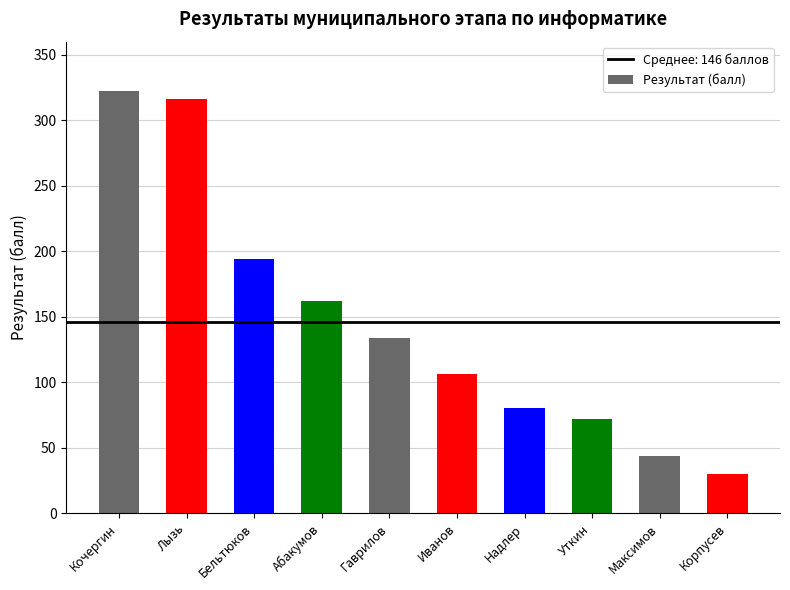

List the labels in order of value, smallest first.

Корпусев, Максимов, Уткин, Надлер, Иванов, Гаврилов, Абакумов, Бельтюков, Лызь, Кочергин